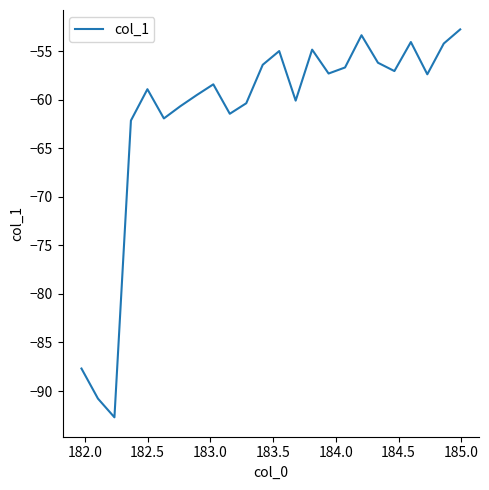

What is the difference between the maximum and minimum values?

39.9